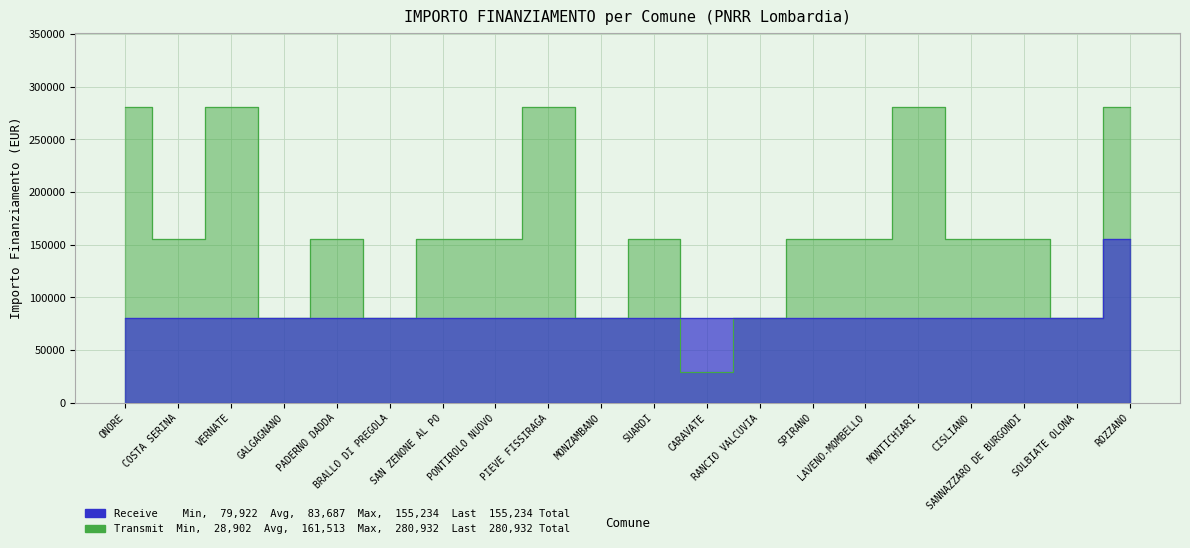

What is the label of the 5th point from the right?

MONTICHIARI